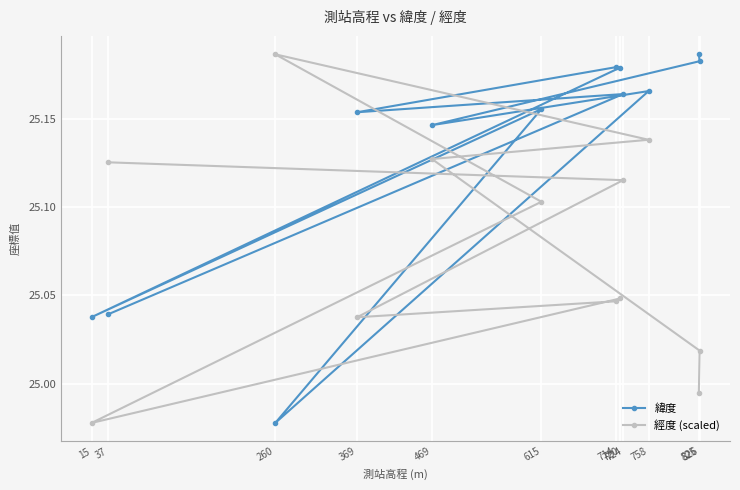

The value of 經度 (scaled) at 37 is 25.1. True or false?

True